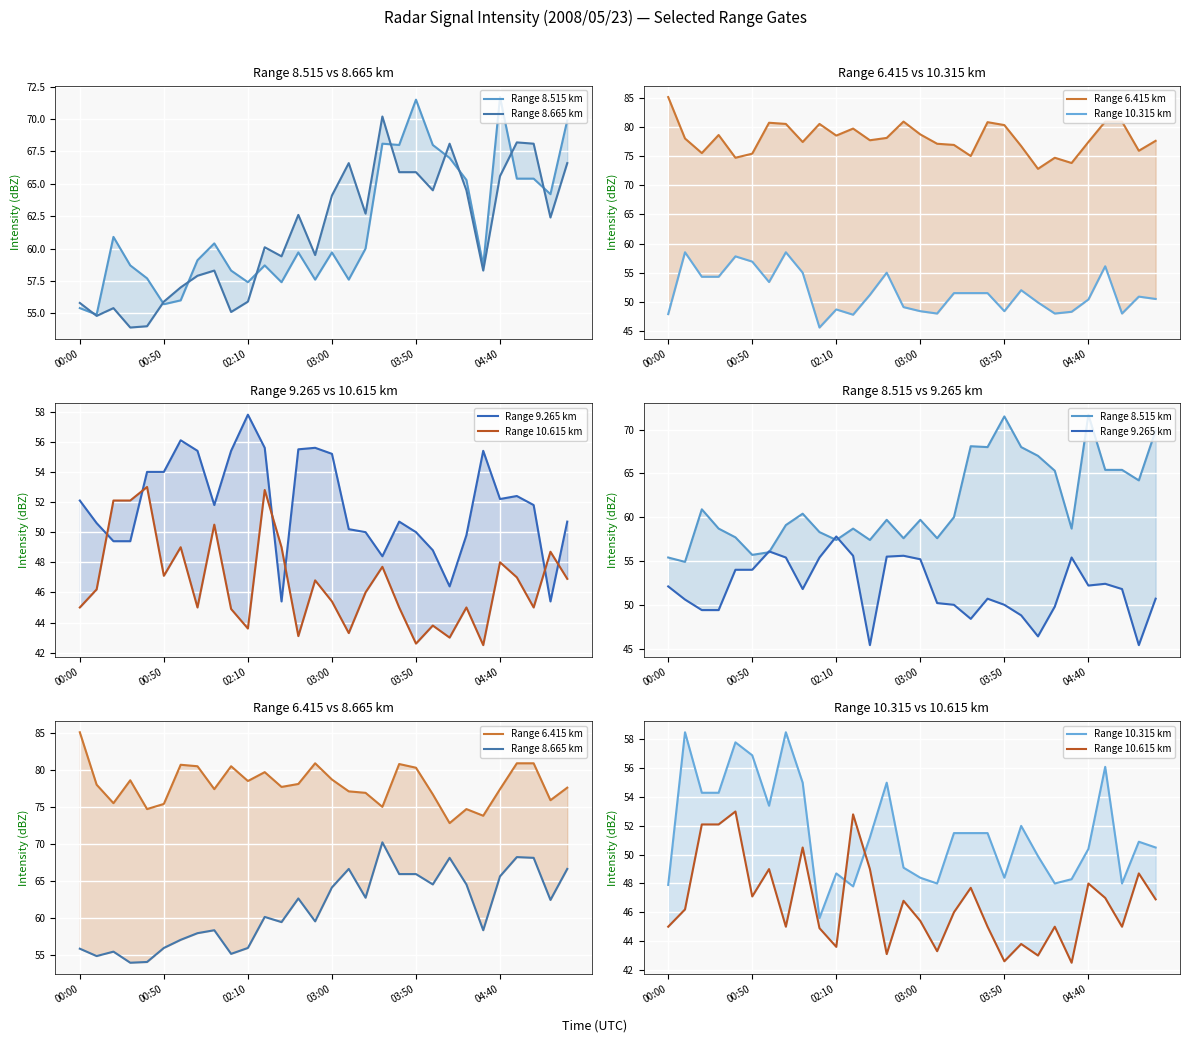

Where is Range 8.665 km nearest to the value 62?

28